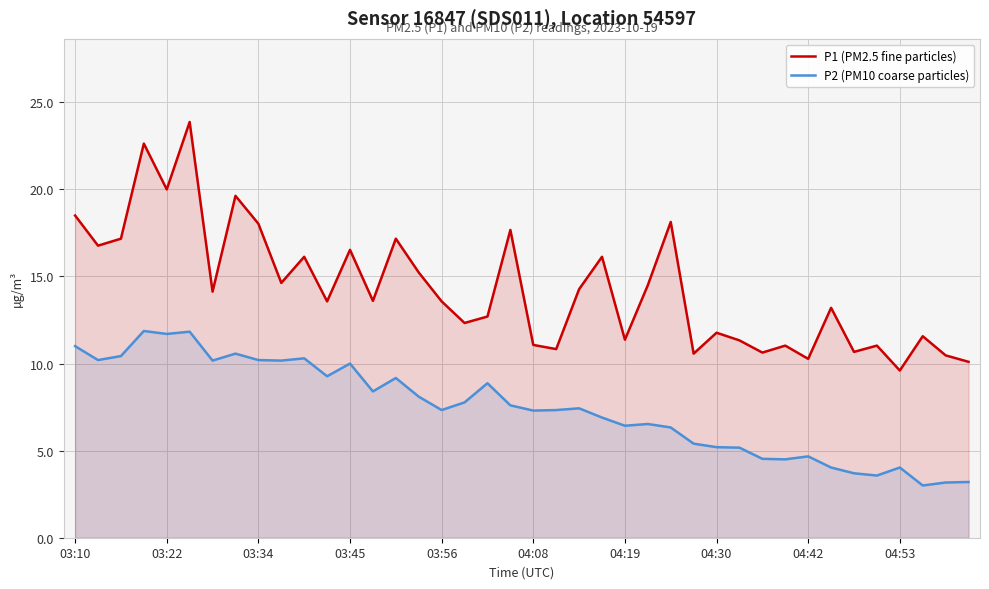

List the series in order of their peak value, lowest first.

P2 (PM10 coarse particles), P1 (PM2.5 fine particles)